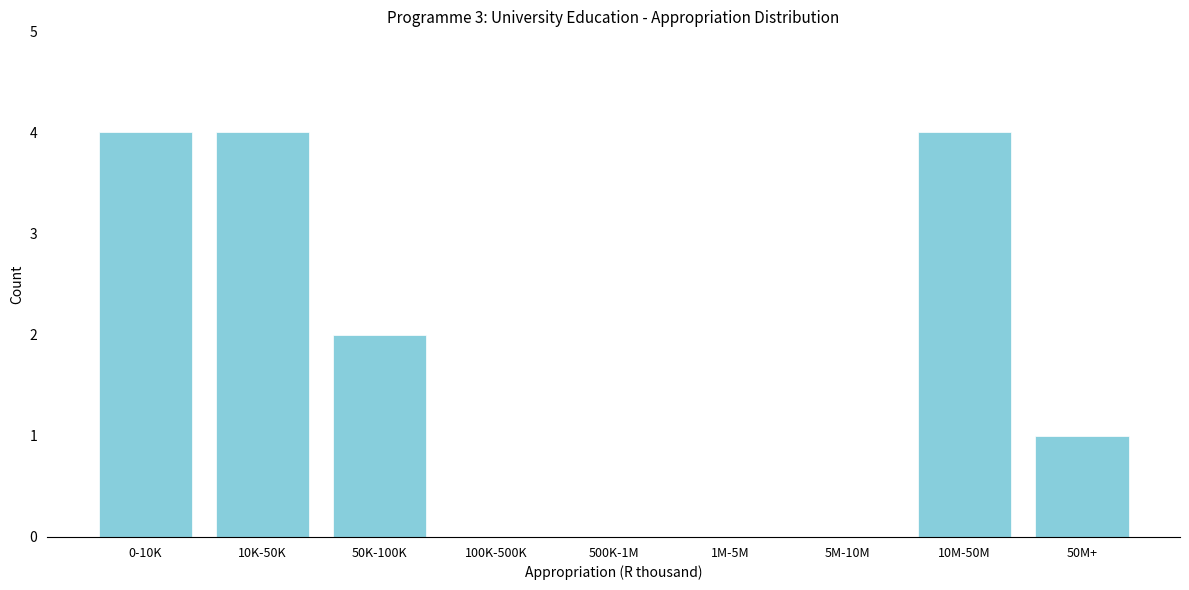

Reading left to right, transcribe all the data shown in this chart.

0-10K=4	10K-50K=4	50K-100K=2	100K-500K=0	500K-1M=0	1M-5M=0	5M-10M=0	10M-50M=4	50M+=1